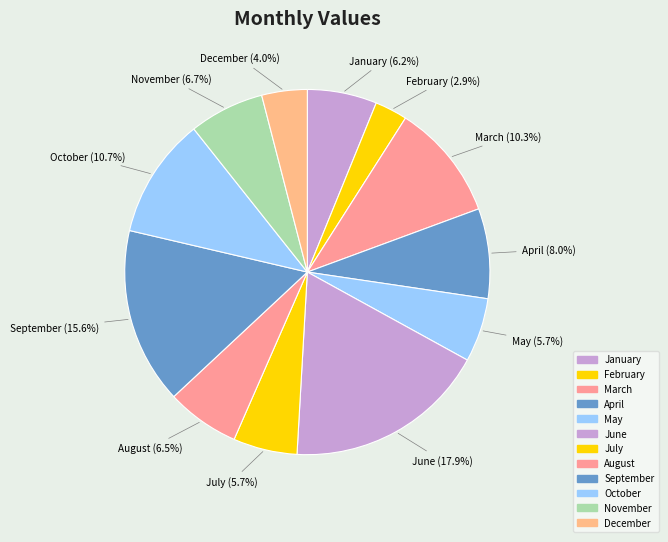

What percentage is the May slice, to the nearest percent?

6%